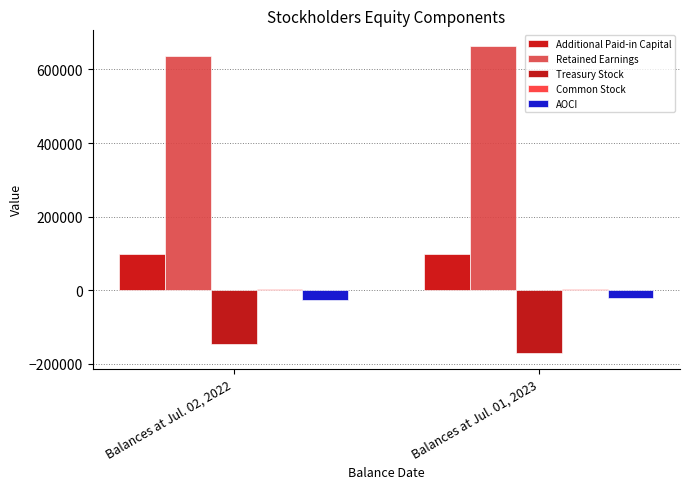

What is the difference between the maximum and minimum values in the Treasury Stock series?

25948